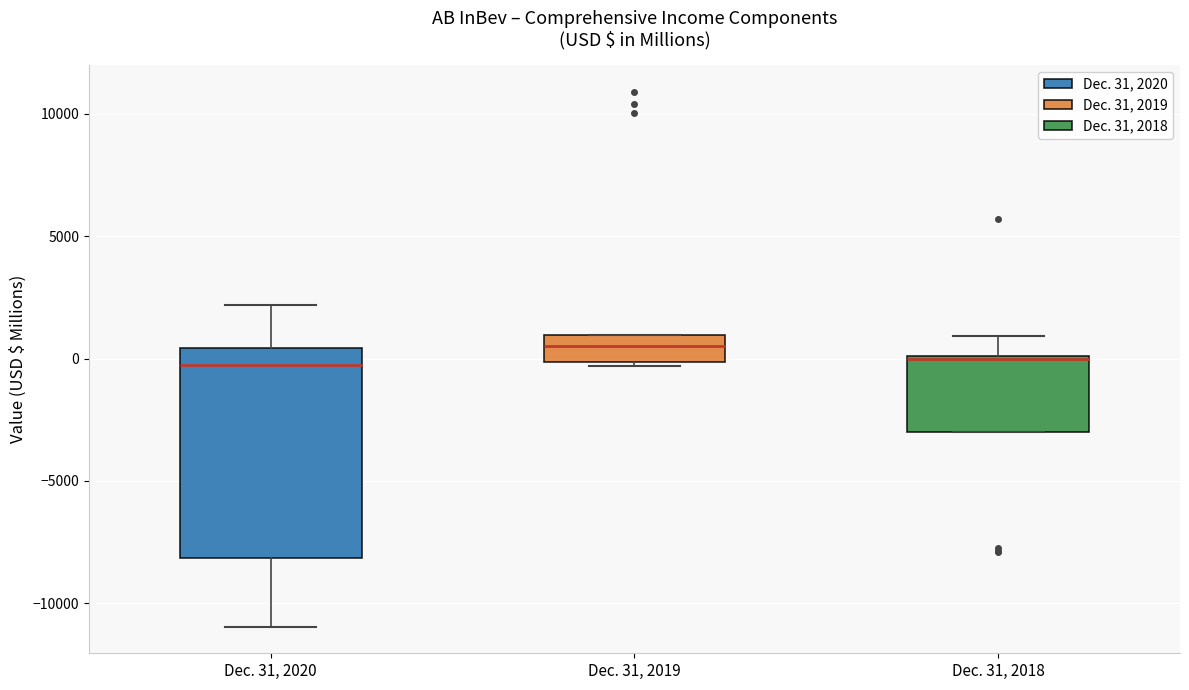

Reading left to right, transcribe this box plot: for each box, give where its median line is, the range the box spans, and where its two whiskers end, as read against the y-axis. The values are not printed on the chart, so give them approximately, as read against the axis.

Dec. 31, 2020: median -500, box -8000 to 500, whiskers -11000 to 2000
Dec. 31, 2019: median 500, box 0 to 1000, whiskers -500 to 1000
Dec. 31, 2018: median 0, box -3000 to 0, whiskers -3000 to 1000